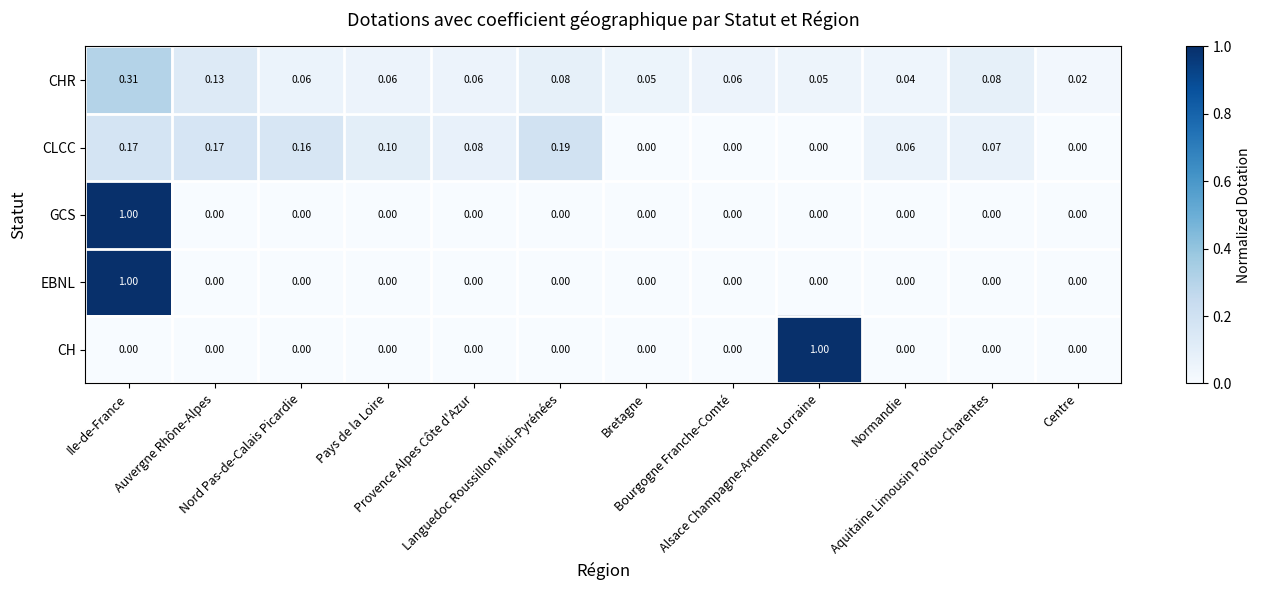

How many values in GCS are above zero?

1